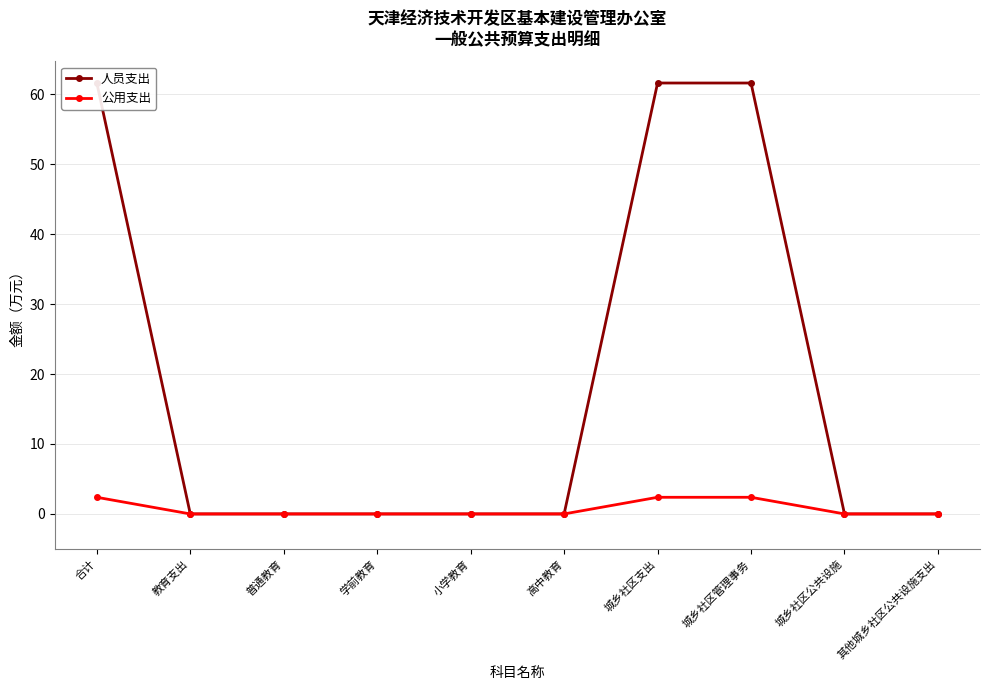

Count the 公用支出 values in the range 0 to 2.

7